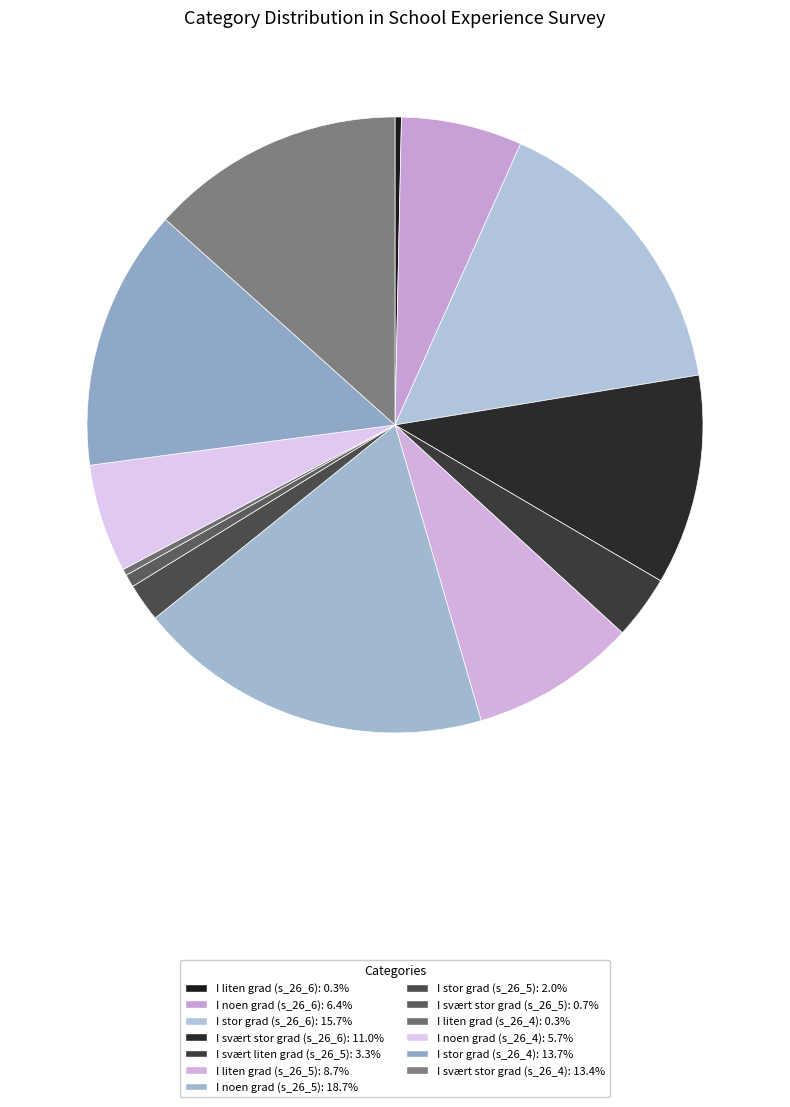

Does I liten grad (s_26_4) represent more than half of the total?

No